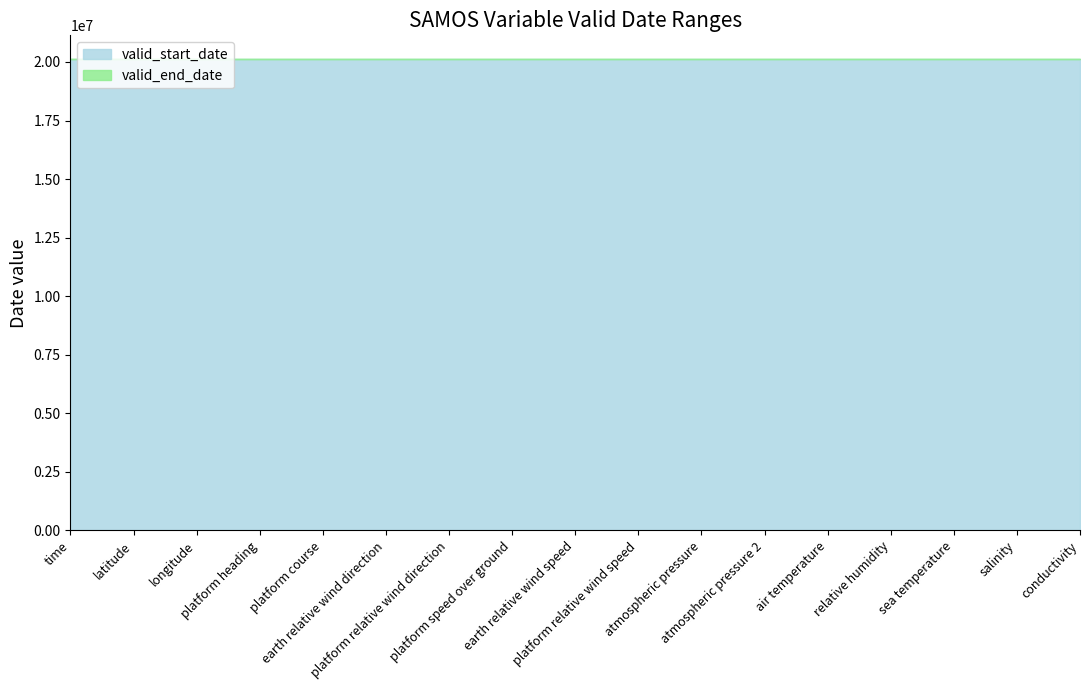

Is the value of valid_end_date at salinity greater than the value of valid_start_date at conductivity?

Yes